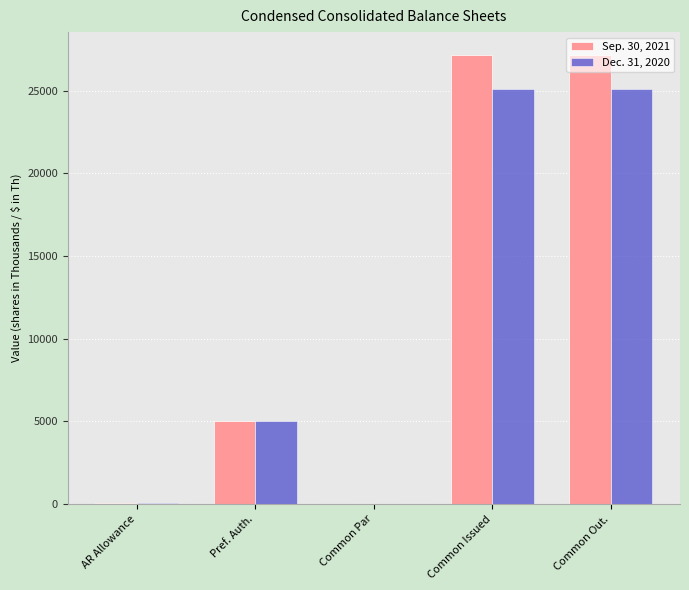

What is the total value across all series at Common Out.?

52285.0